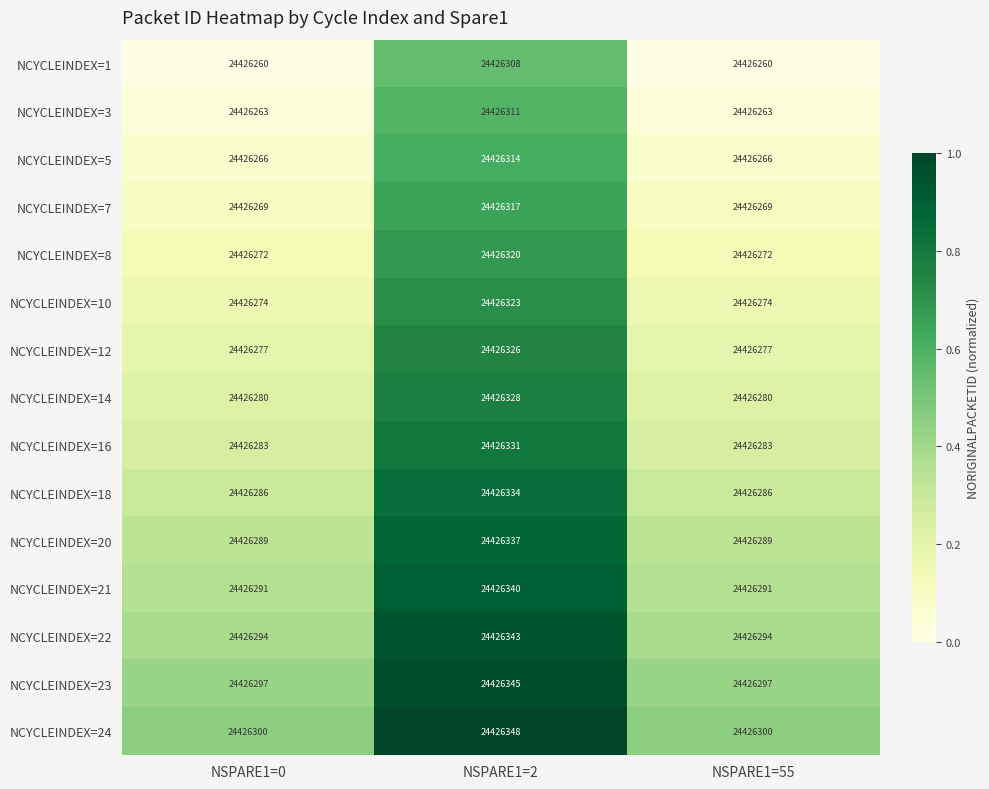

At which category is the sum across all series the highest?

NSPARE1=2